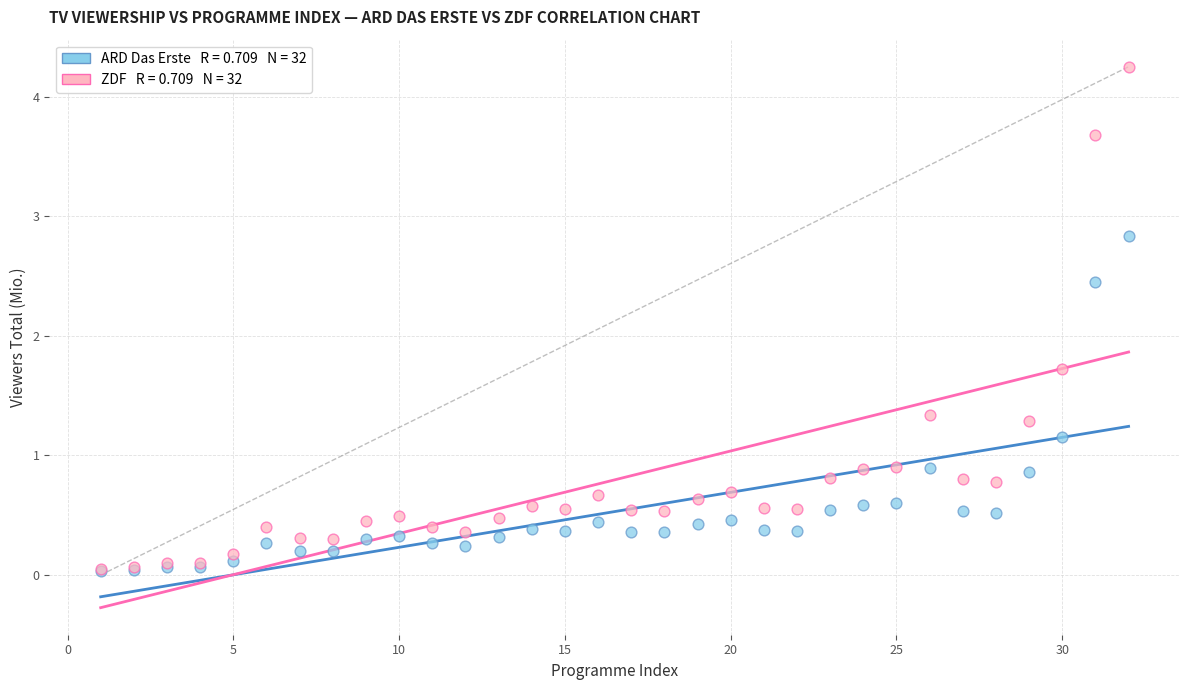

Across all series, what Y value is closest to 2?

1.7